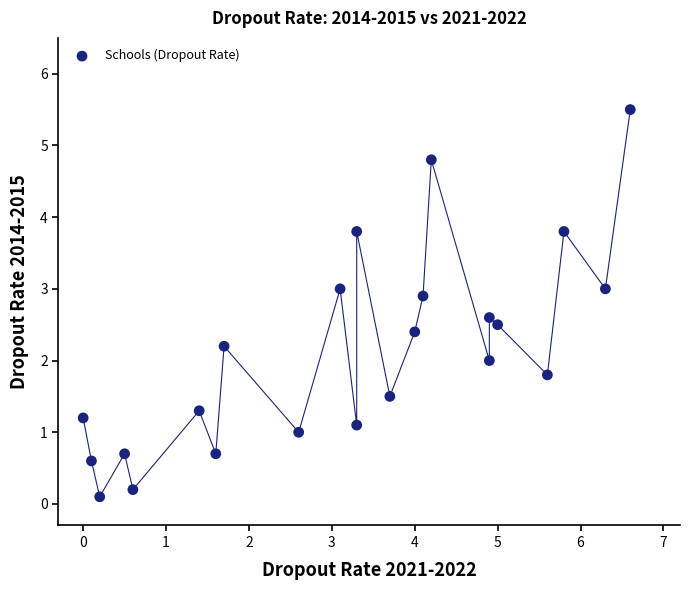

What is the range of Y values (max minus min)?

5.4